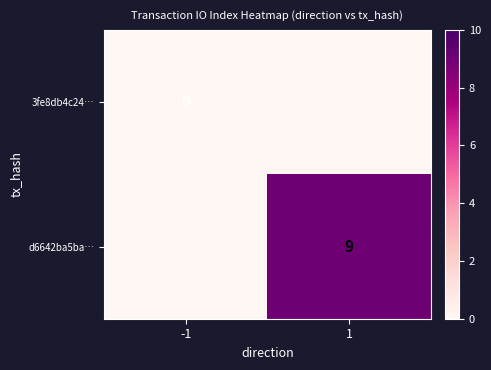

Where is 3fe8db4c24… nearest to the value 0?

-1